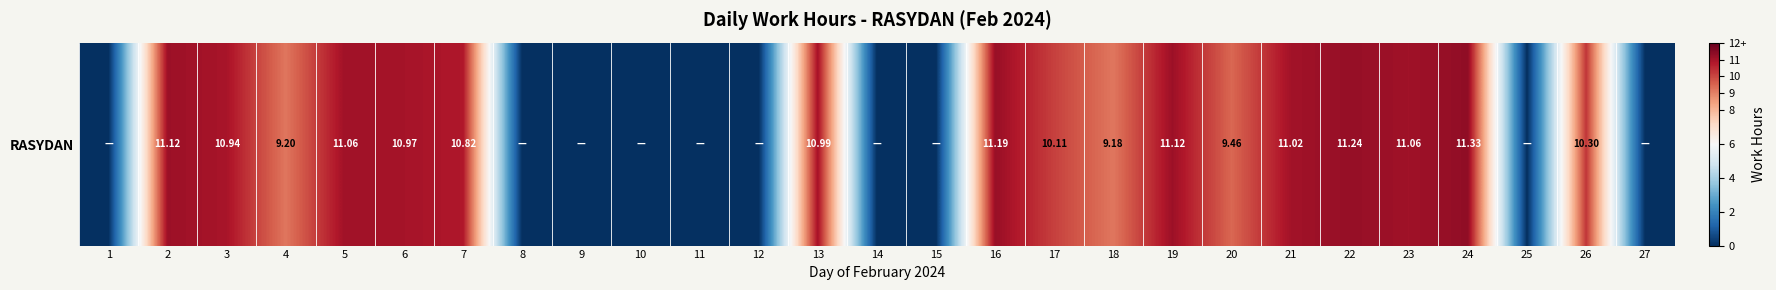

Count the number of values greater than 10.

14